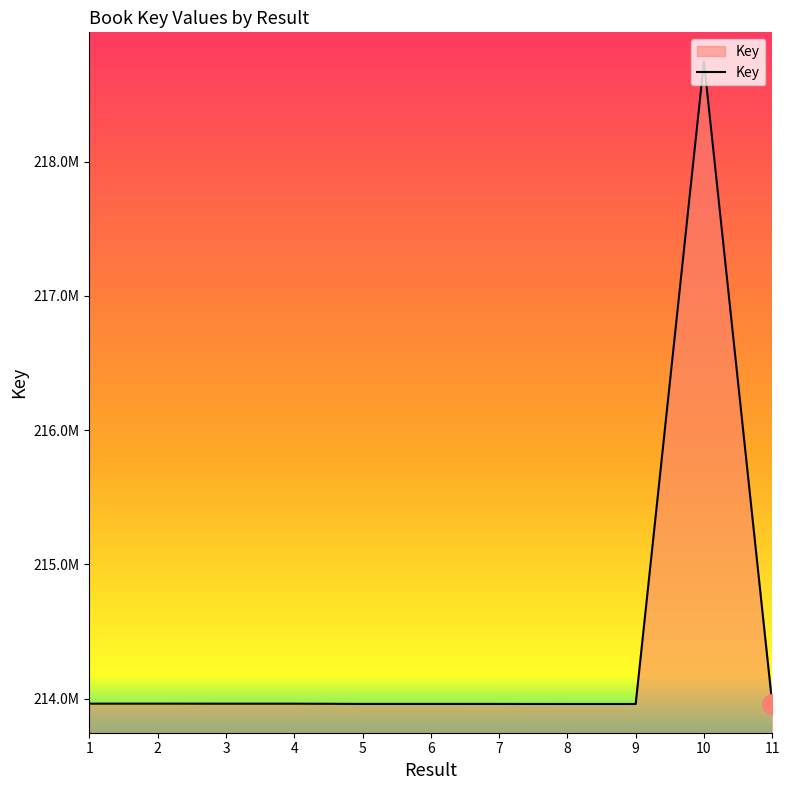

Between 5 and 9, which is larger?

5